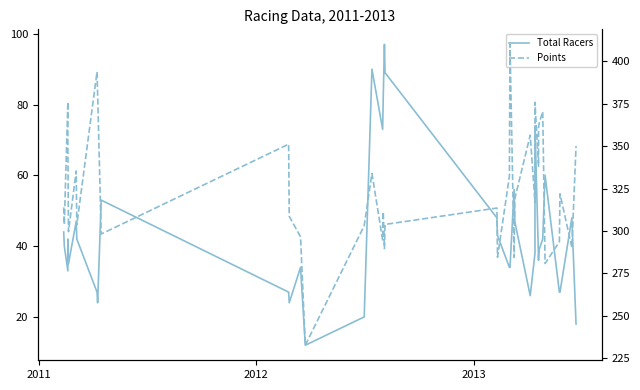

What is the sum of all Points values?

12910.4